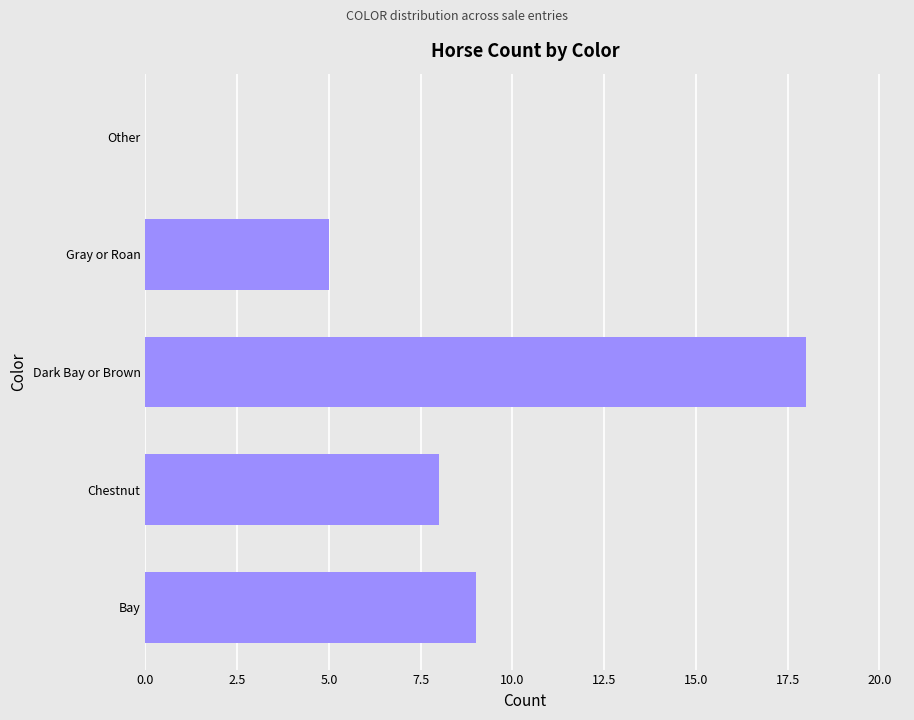

What is the sum of all values?

40